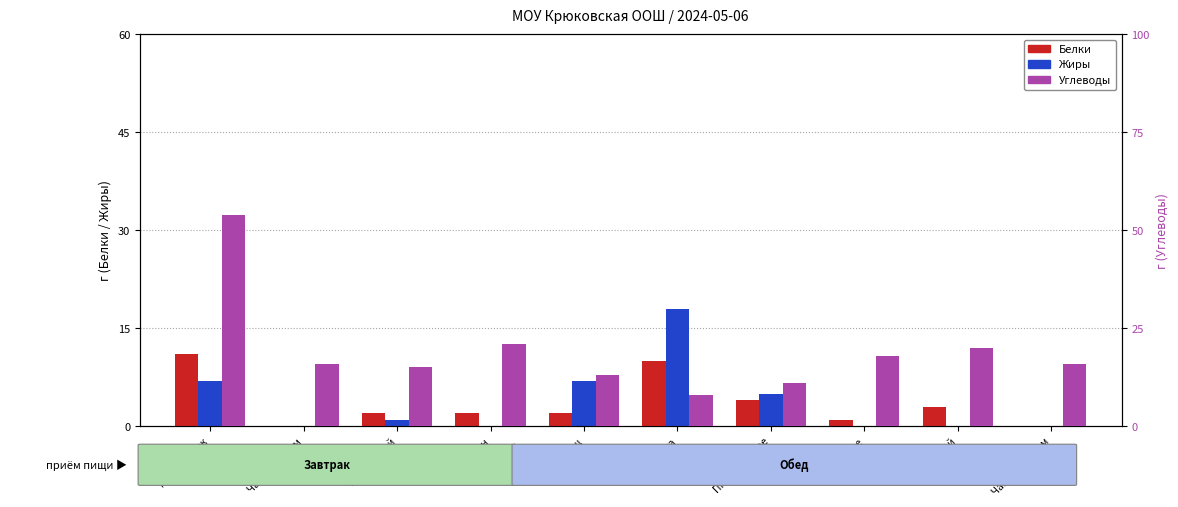

How many bars are there in total?

30